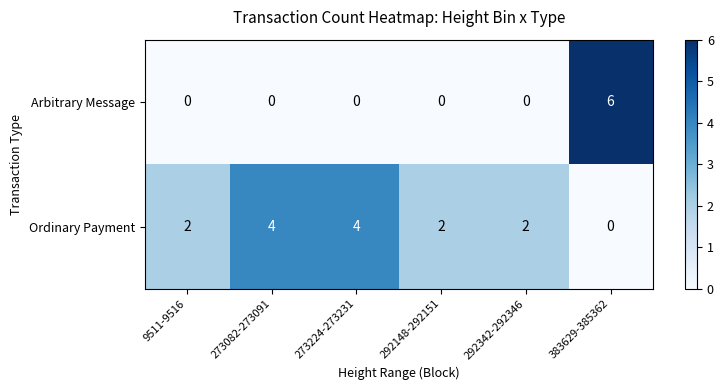

Reading left to right, list all the values displayed in this chart.

Arbitrary Message: 0	0	0	0	0	6
Ordinary Payment: 2	4	4	2	2	0